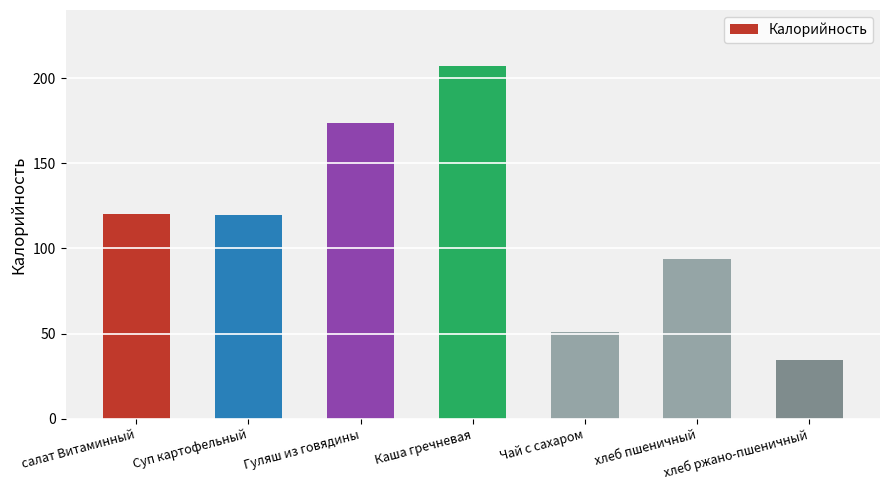

What is the value of the 5th bar from the left?

51.0